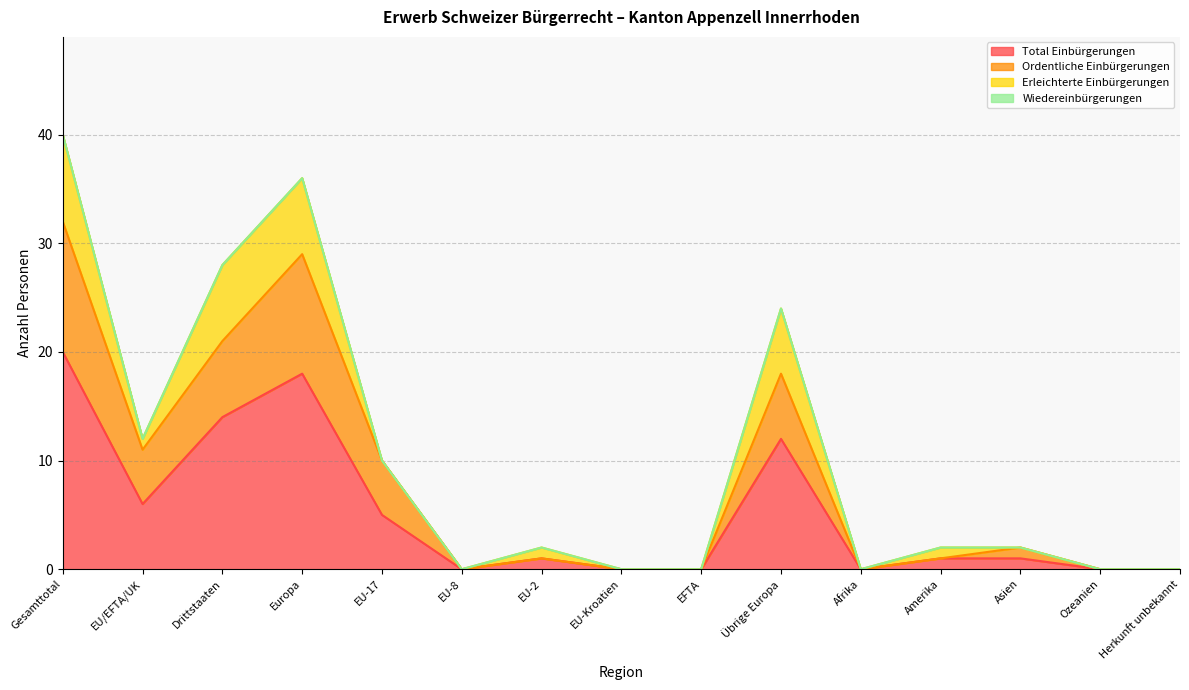

Rank the categories by Total Einbürgerungen value from highest to lowest.

Gesamttotal, Europa, Drittstaaten, Übrige Europa, EU/EFTA/UK, EU-17, EU-2, Amerika, Asien, EU-8, EU-Kroatien, EFTA, Afrika, Ozeanien, Herkunft unbekannt